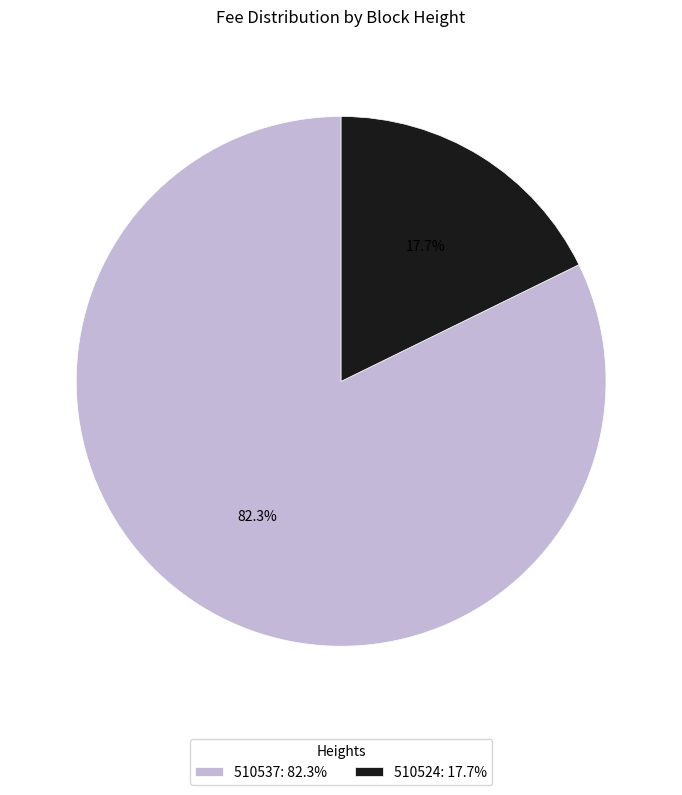

Do 510537 and 510524 together represent more than half of the pie?

Yes